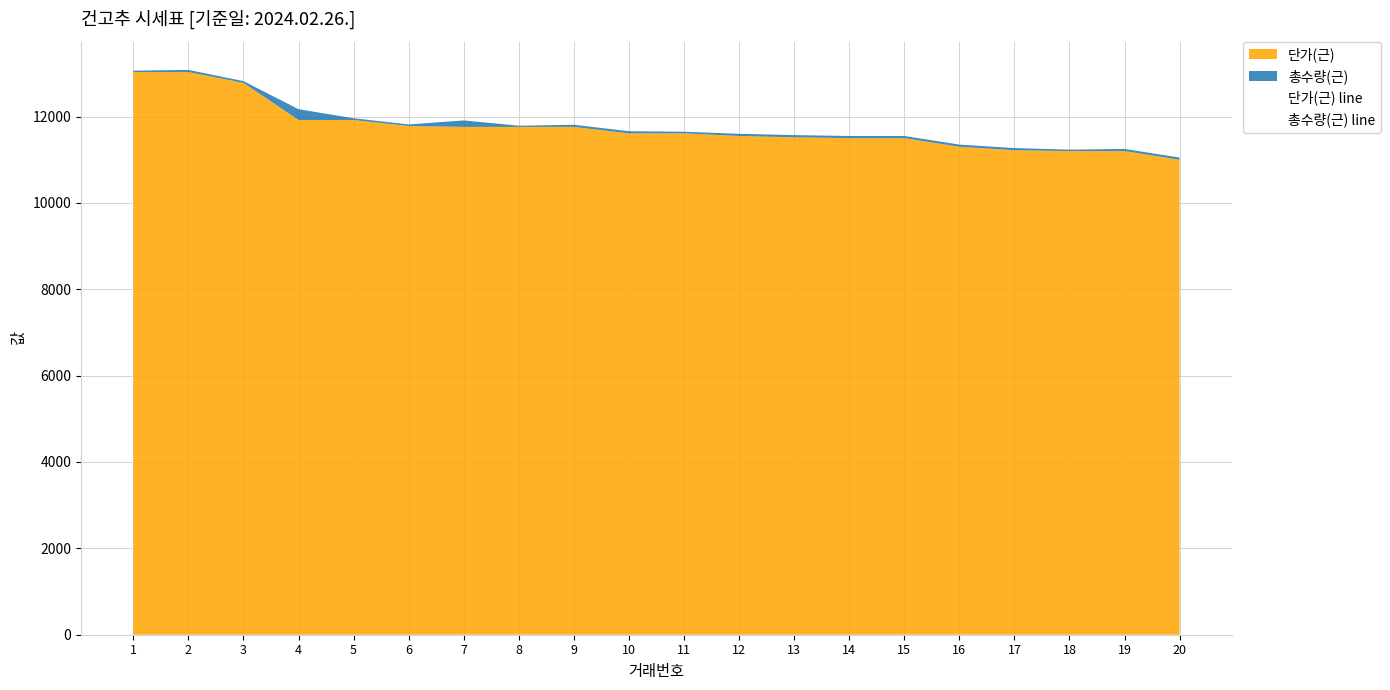

Rank the series by their maximum value, from highest to lowest.

단가(근) line, 총수량(근) line